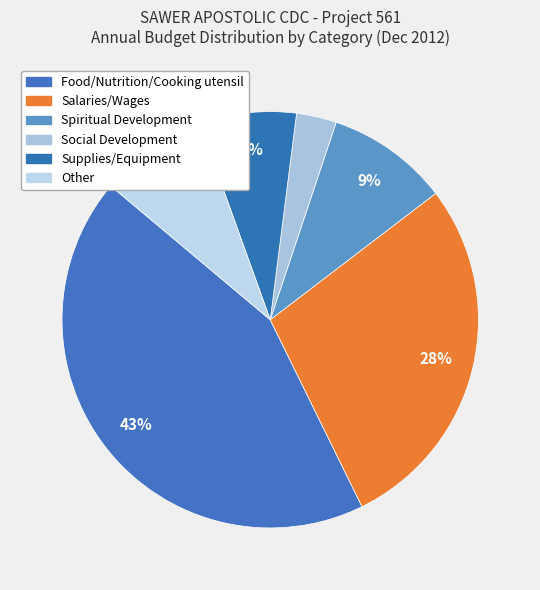

Count the number of slices in the pie.

6